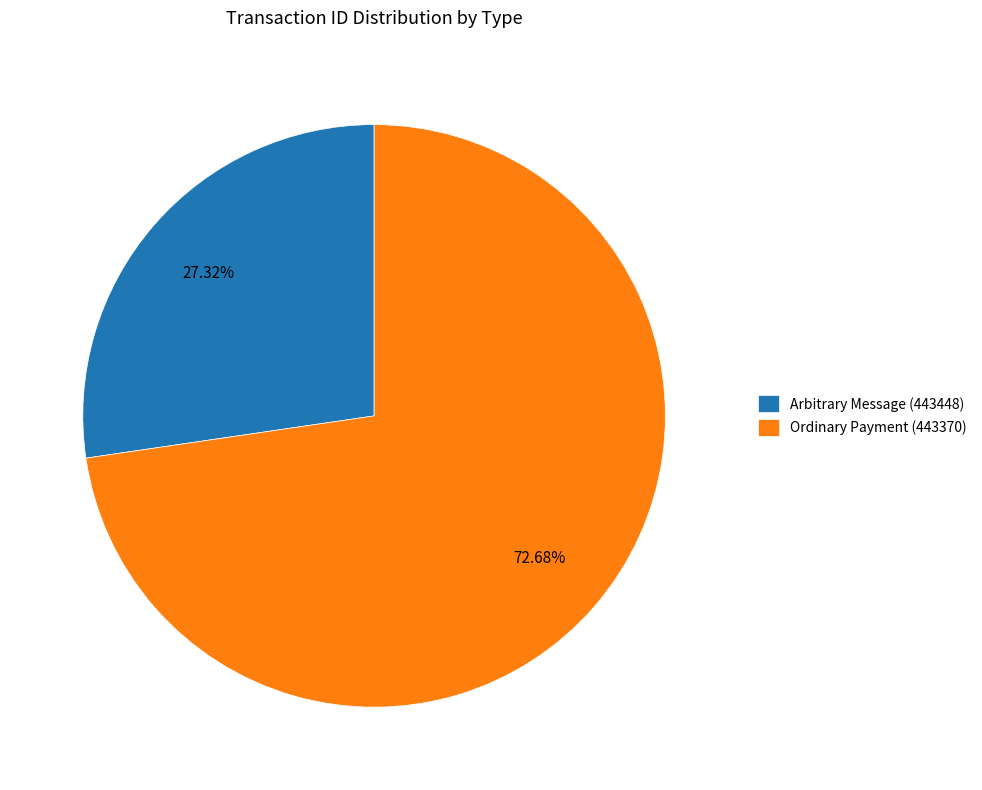

Approximately how many times larger is the value at Arbitrary Message (443448) compared to Ordinary Payment (443370)?

0.4